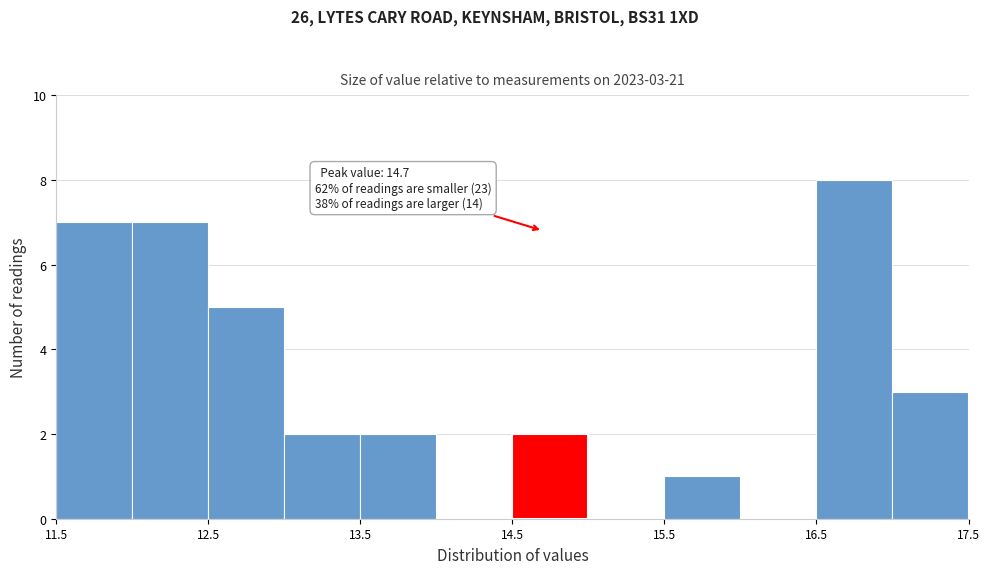

Which range on the x-axis has the tallest bar?

16.5 to 17.0